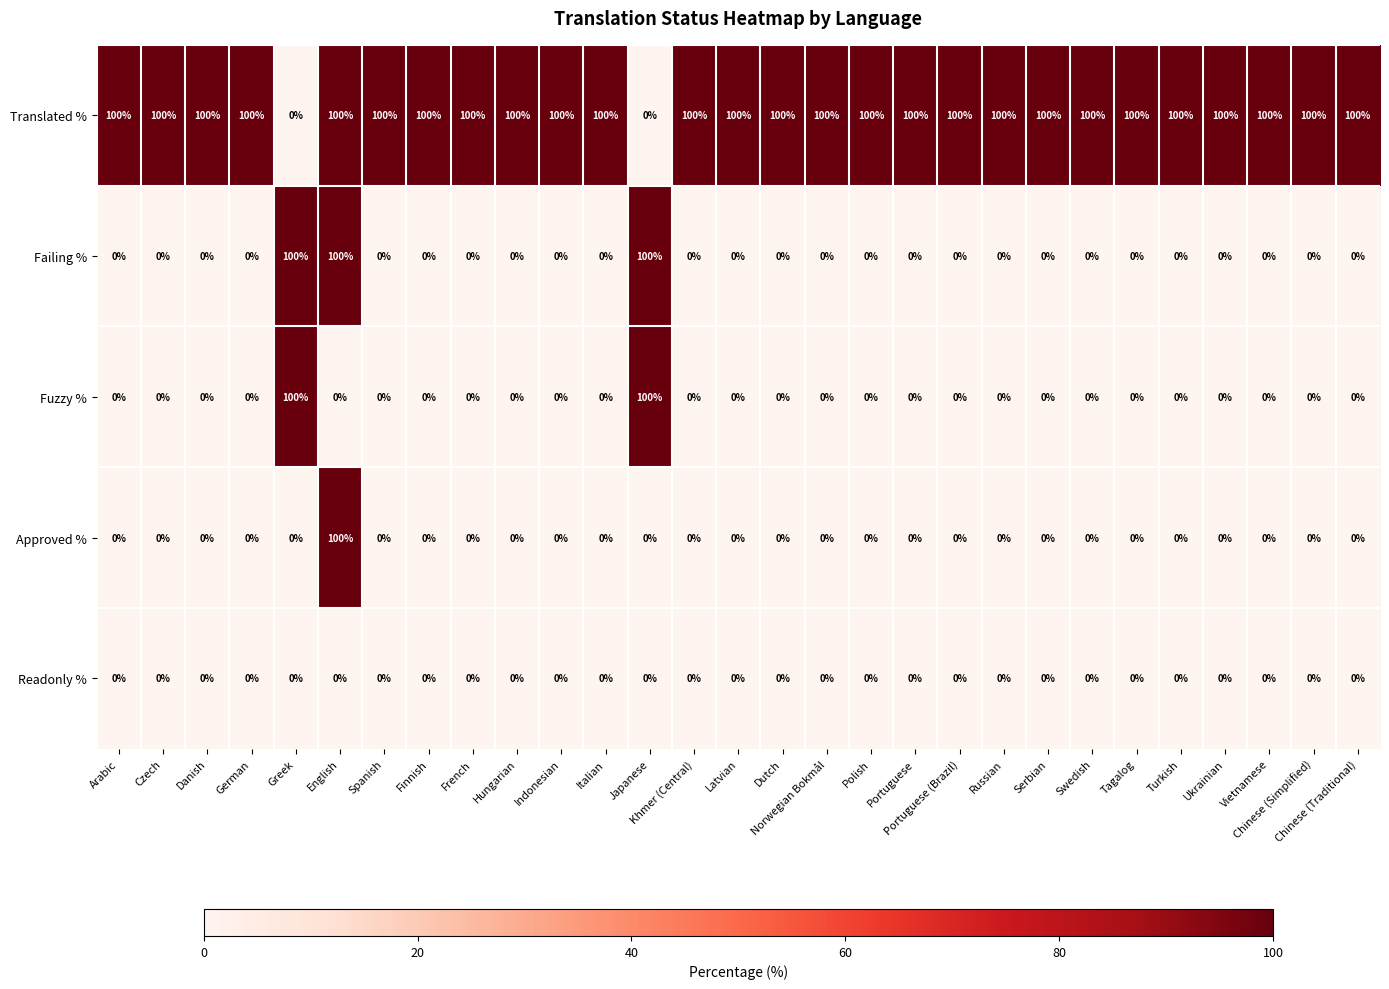

What is the sum of all Fuzzy % values?

200